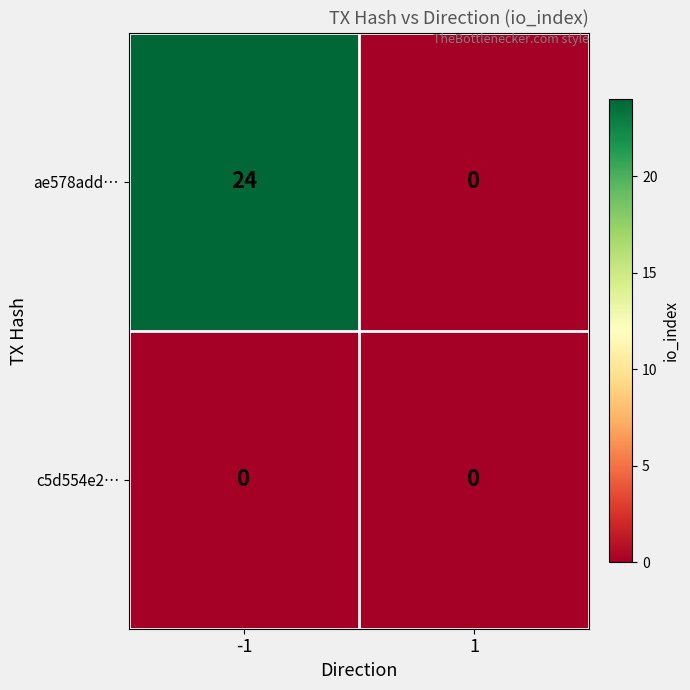

What is the spread (max minus min) of values at -1?

24